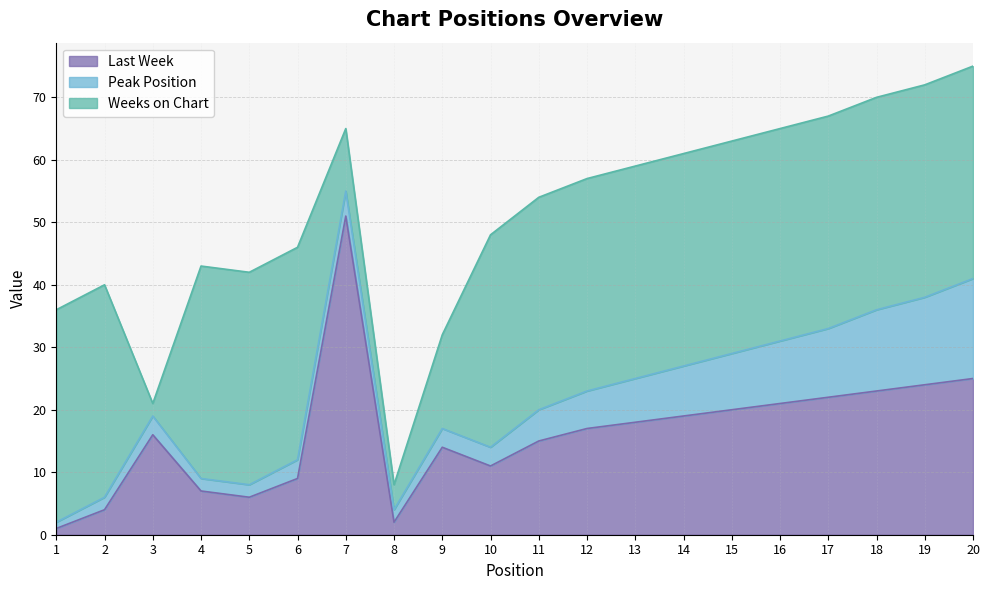

What is the sum of all Peak Position values?

124